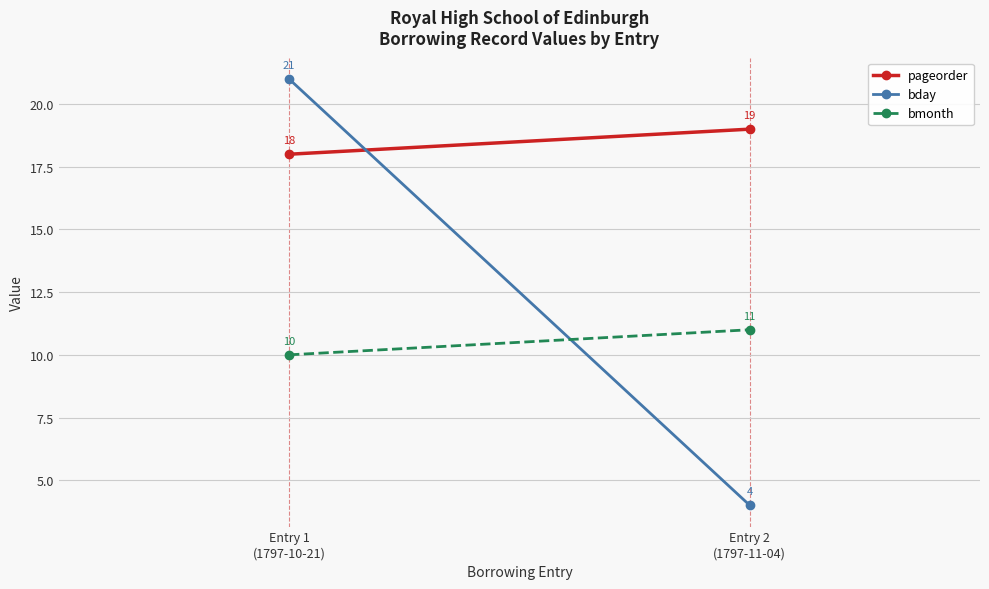

Rank the series at Entry 1
(1797-10-21) from lowest to highest value.

bmonth, pageorder, bday